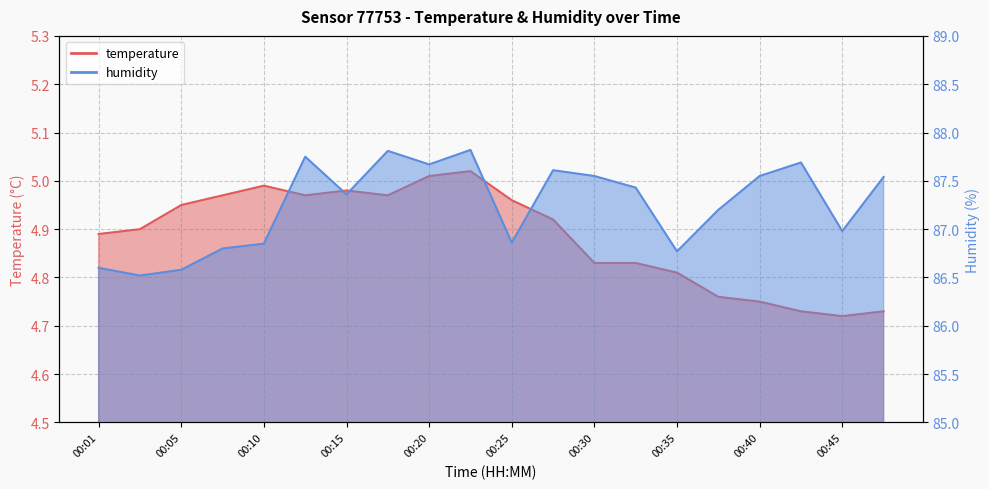

What is the total value across all series at 00:20?

92.7